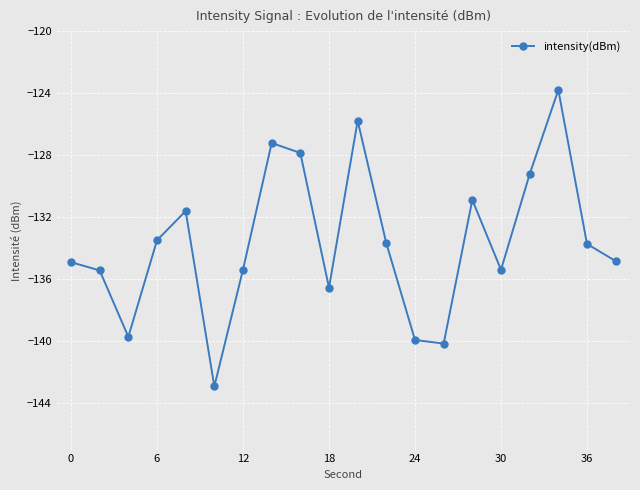

True or false: the data has more than 1 interior local peaks.

True